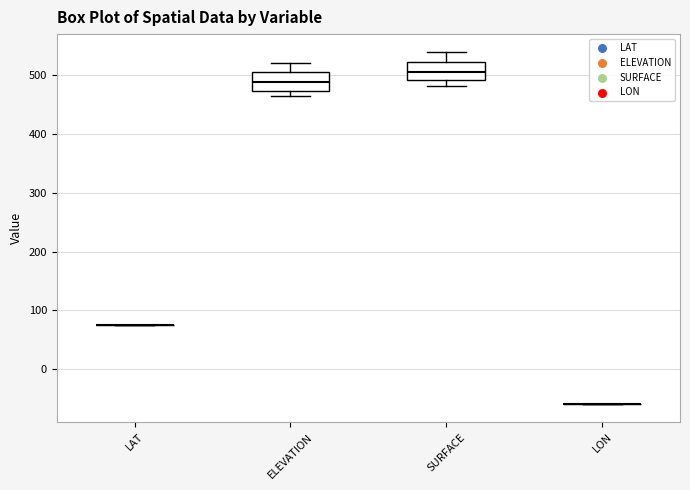

Reading left to right, transcribe this box plot: for each box, give where its median line is, the range the box spans, and where its two whiskers end, as read against the y-axis. The values are not printed on the chart, so give them approximately, as read against the axis.

LAT: box collapsed to a line at 80, whiskers 80 to 80
ELEVATION: median 490, box 470 to 500, whiskers 460 to 520
SURFACE: median 510, box 490 to 520, whiskers 480 to 540
LON: box collapsed to a line at -60, whiskers -60 to -60